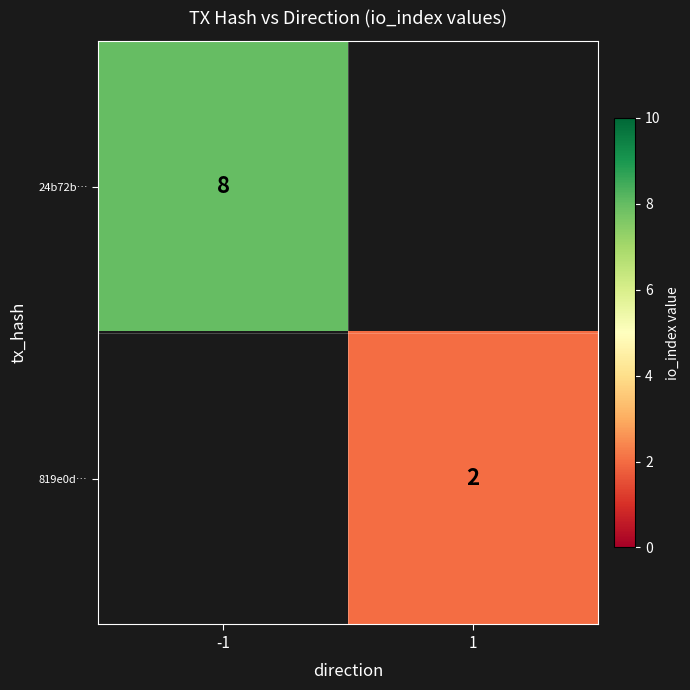

How many data points does each series have?

2